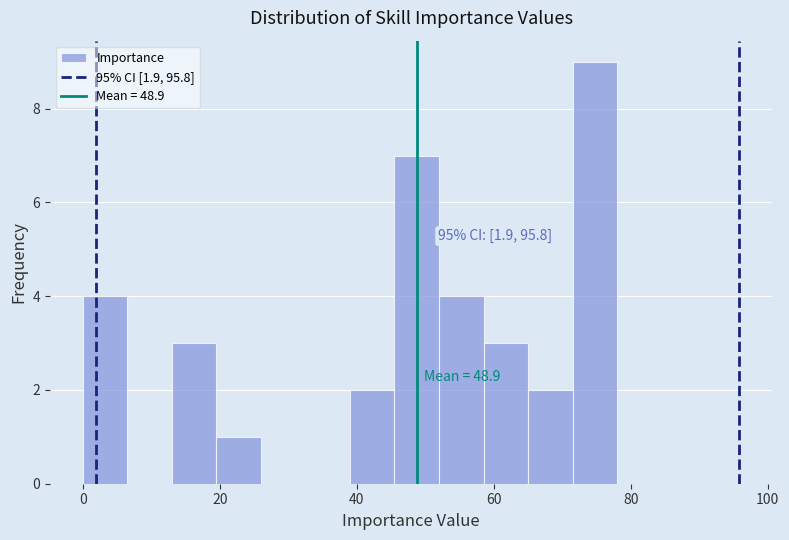

Around what value on the x-axis is the tallest bar? Give the approximate position of its centre, as read against the axis.

74